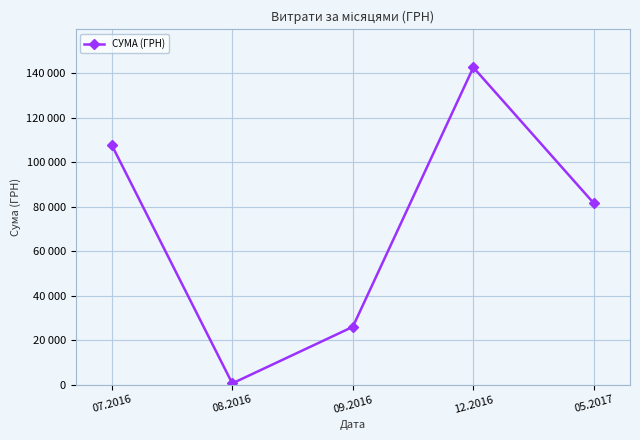

List the labels in order of value, smallest first.

08.2016, 09.2016, 05.2017, 07.2016, 12.2016